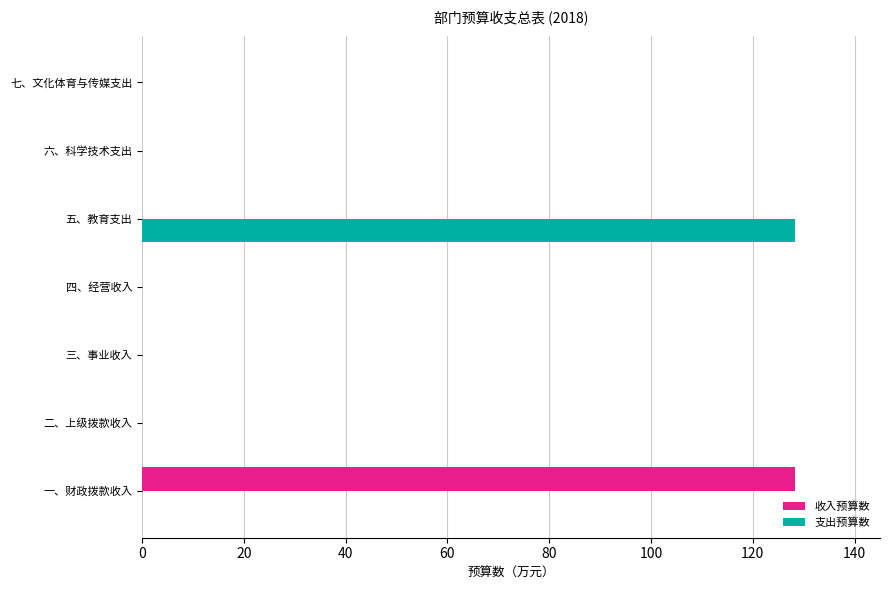

What are all the series names shown in the legend?

收入预算数, 支出预算数